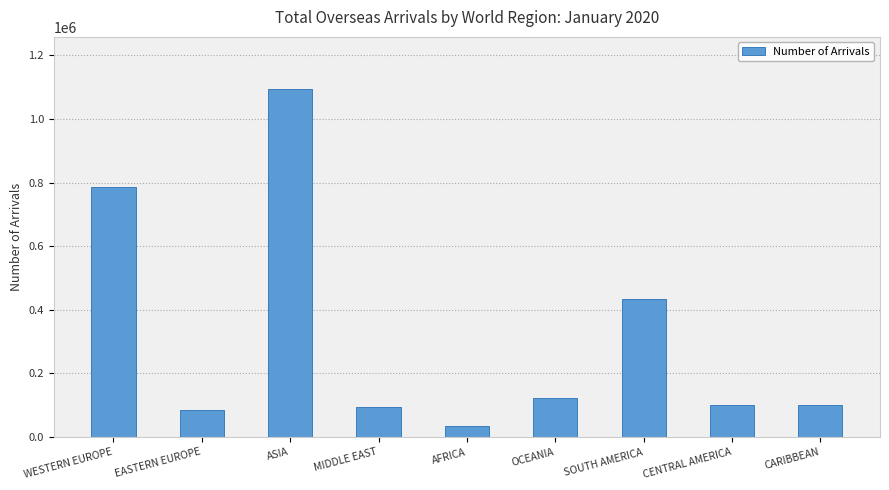

The value at MIDDLE EAST is 156909. True or false?

False